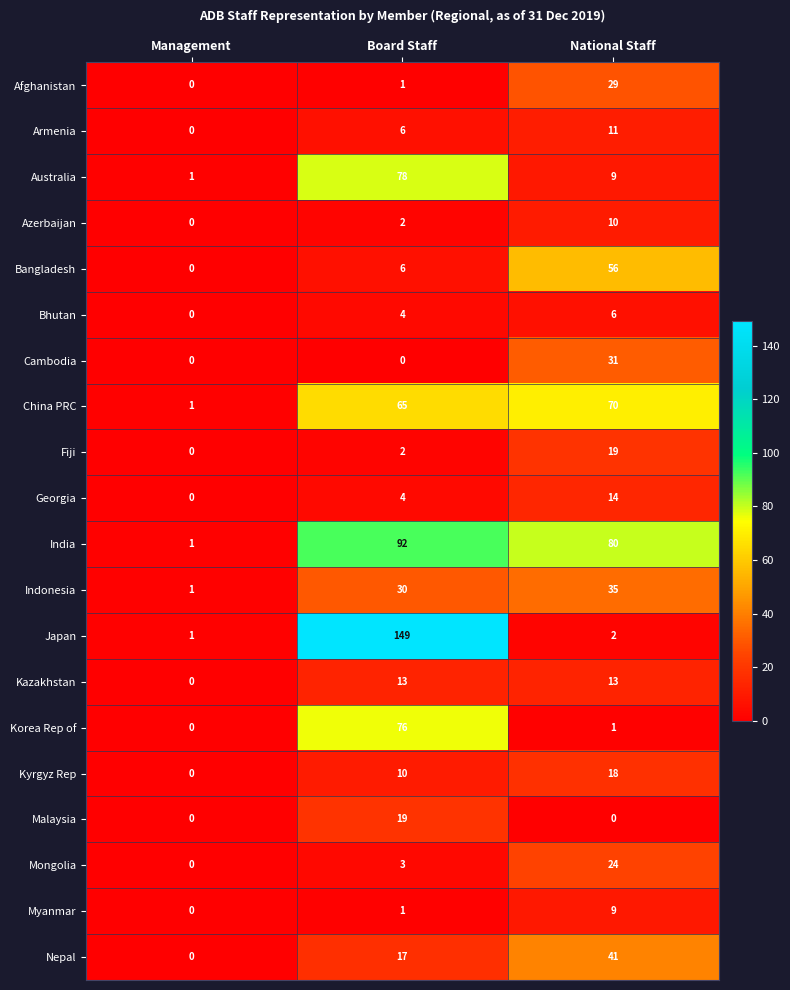

How many series are shown in this chart?

20